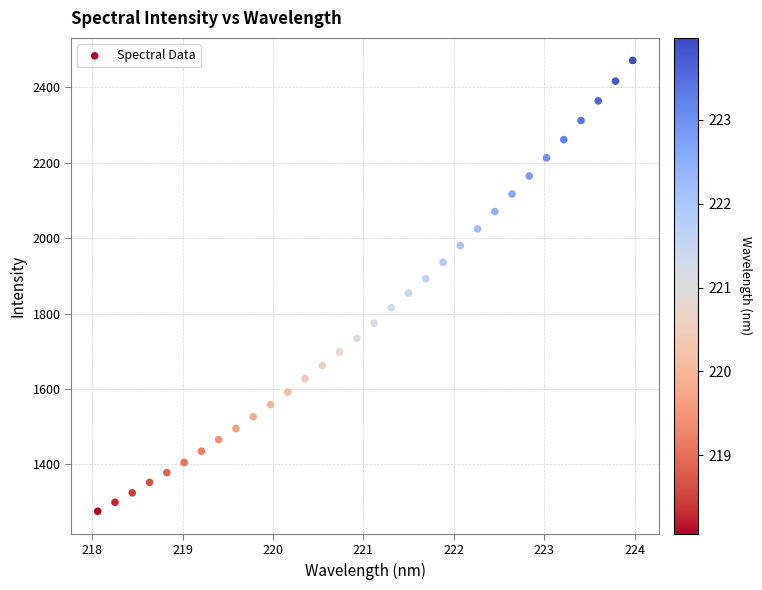

What is the range of X values (max minus min)?

5.9